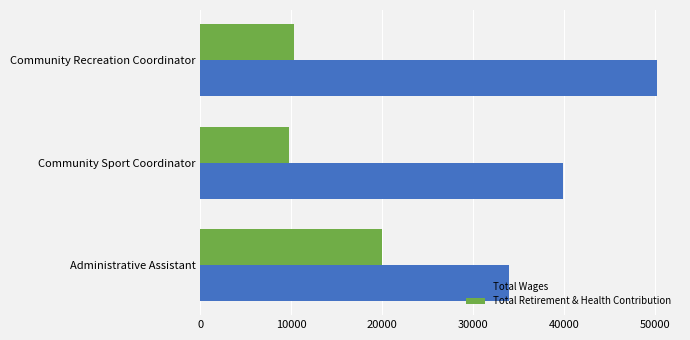

Is the value of Total Wages at Community Sport Coordinator greater than the value of Total Retirement & Health Contribution at Community Sport Coordinator?

Yes